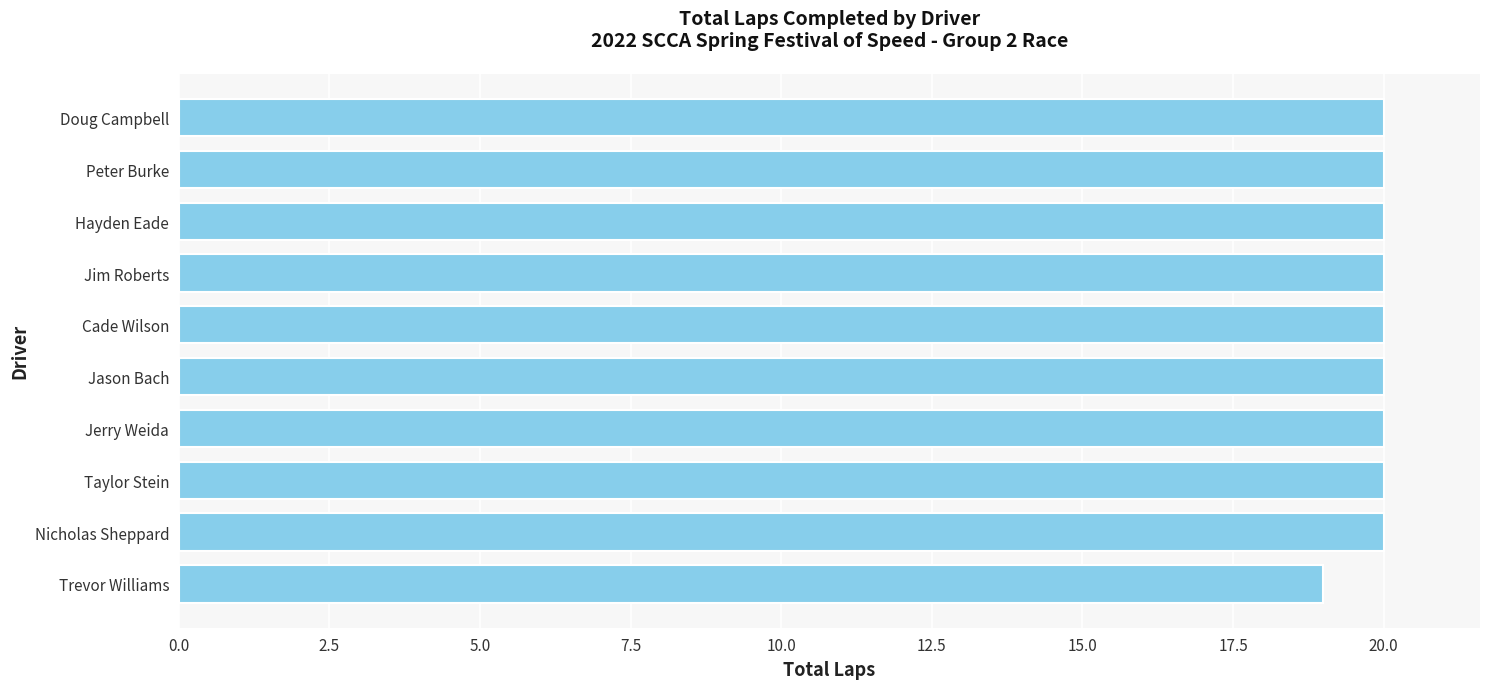

The value at Nicholas Sheppard is 10. True or false?

False